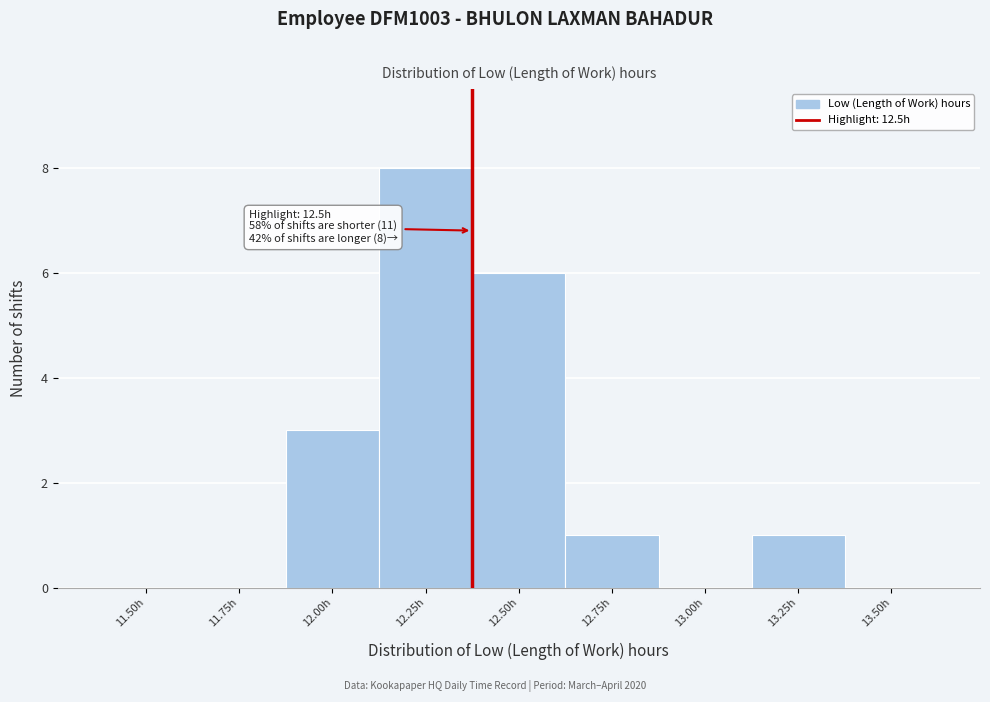

Reading left to right, transcribe all the data shown in this chart.

11.50h=0	11.75h=0	12.00h=3	12.25h=8	12.50h=6	12.75h=1	13.00h=0	13.25h=1	13.50h=0